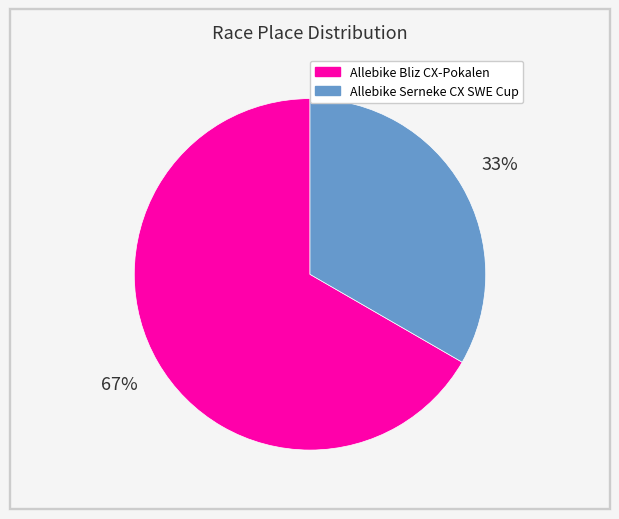

Is it true that Allebike Bliz CX-Pokalen is 67% of the pie?

True